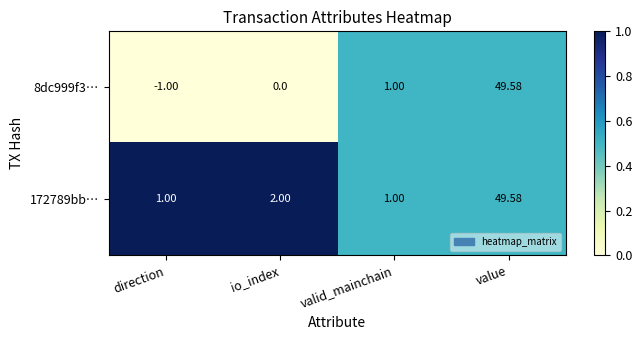

Count the number of categories in the chart.

4